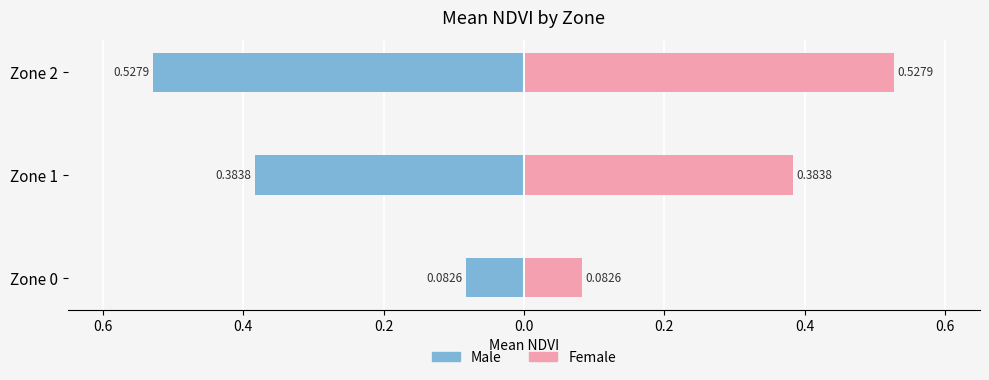

What are all the series names shown in the legend?

Male, Female